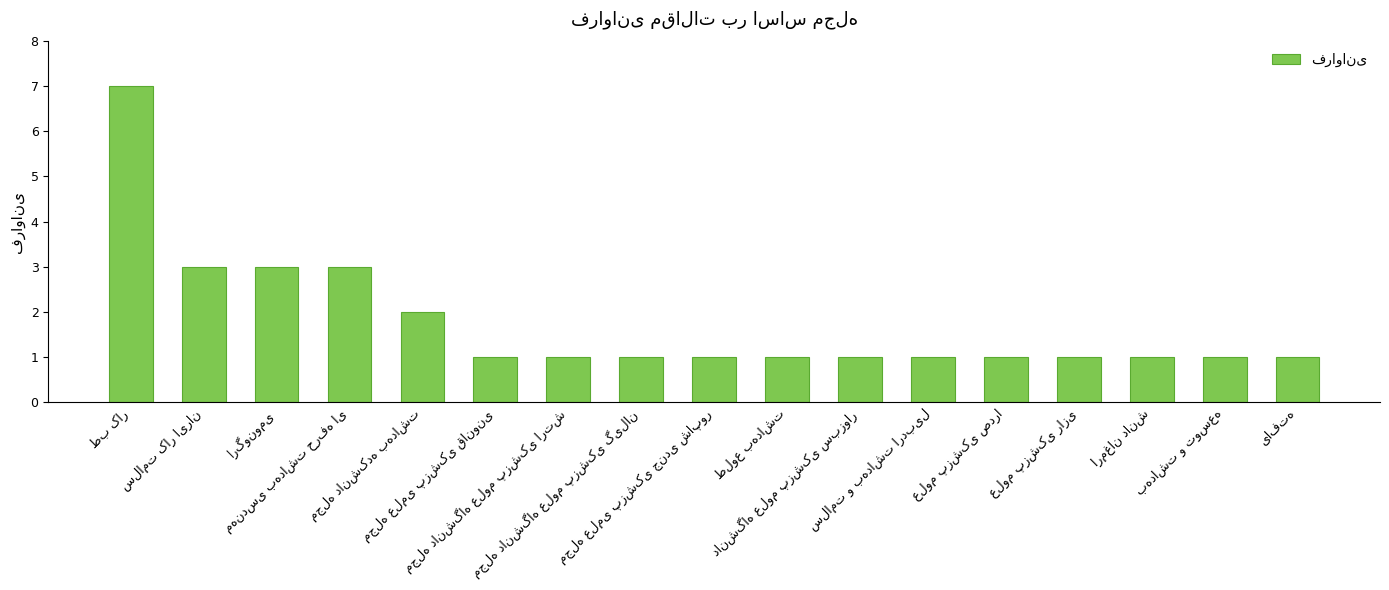

What is the greatest value displayed?

7